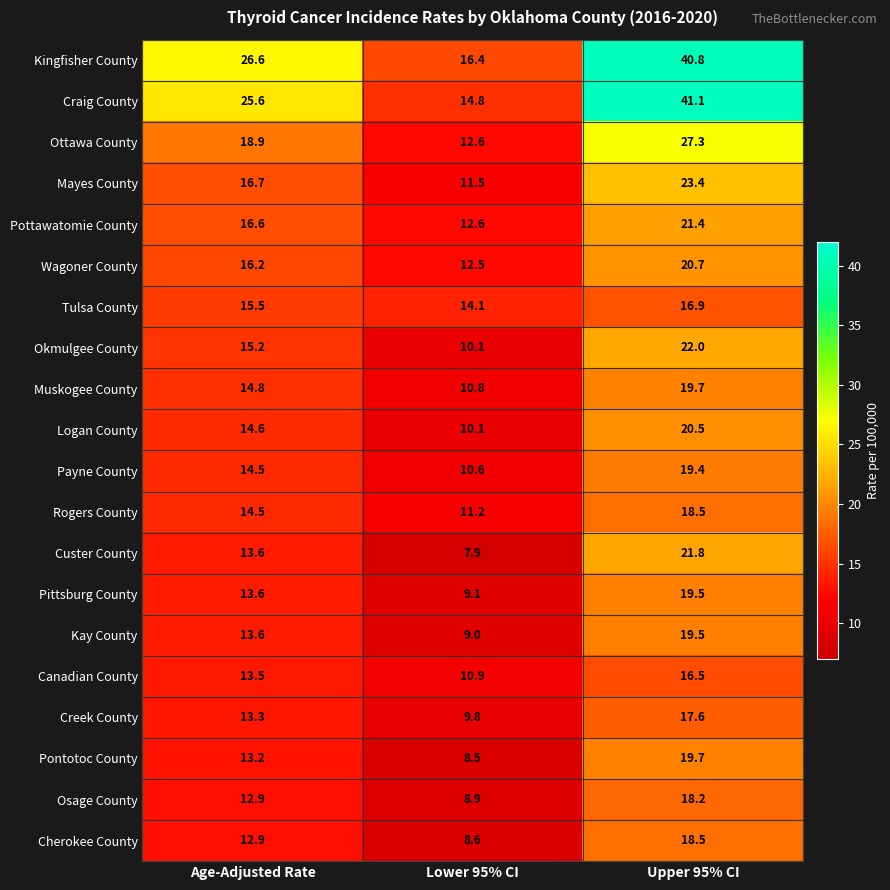

What is the minimum value shown in the chart?

7.9